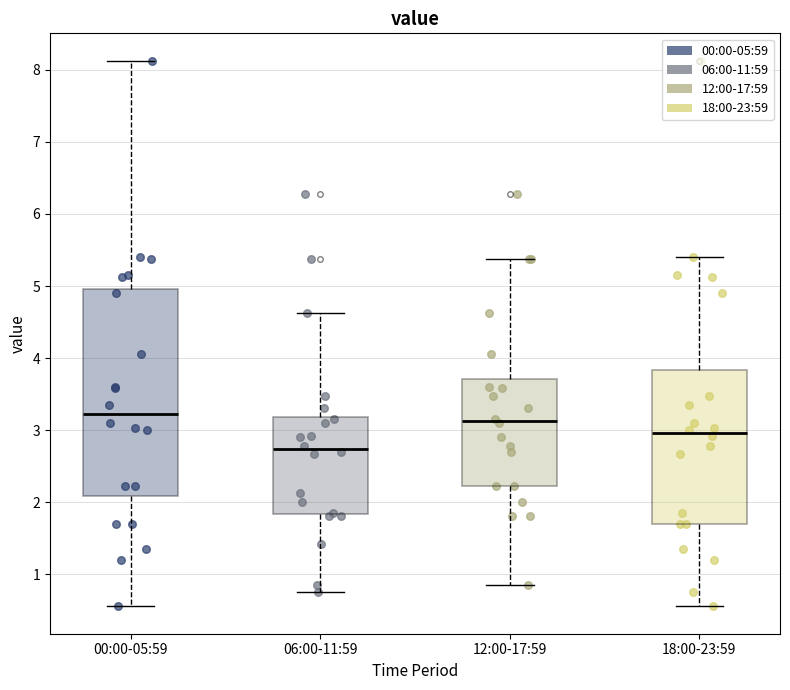

Which box has the lowest median line?

06:00-11:59